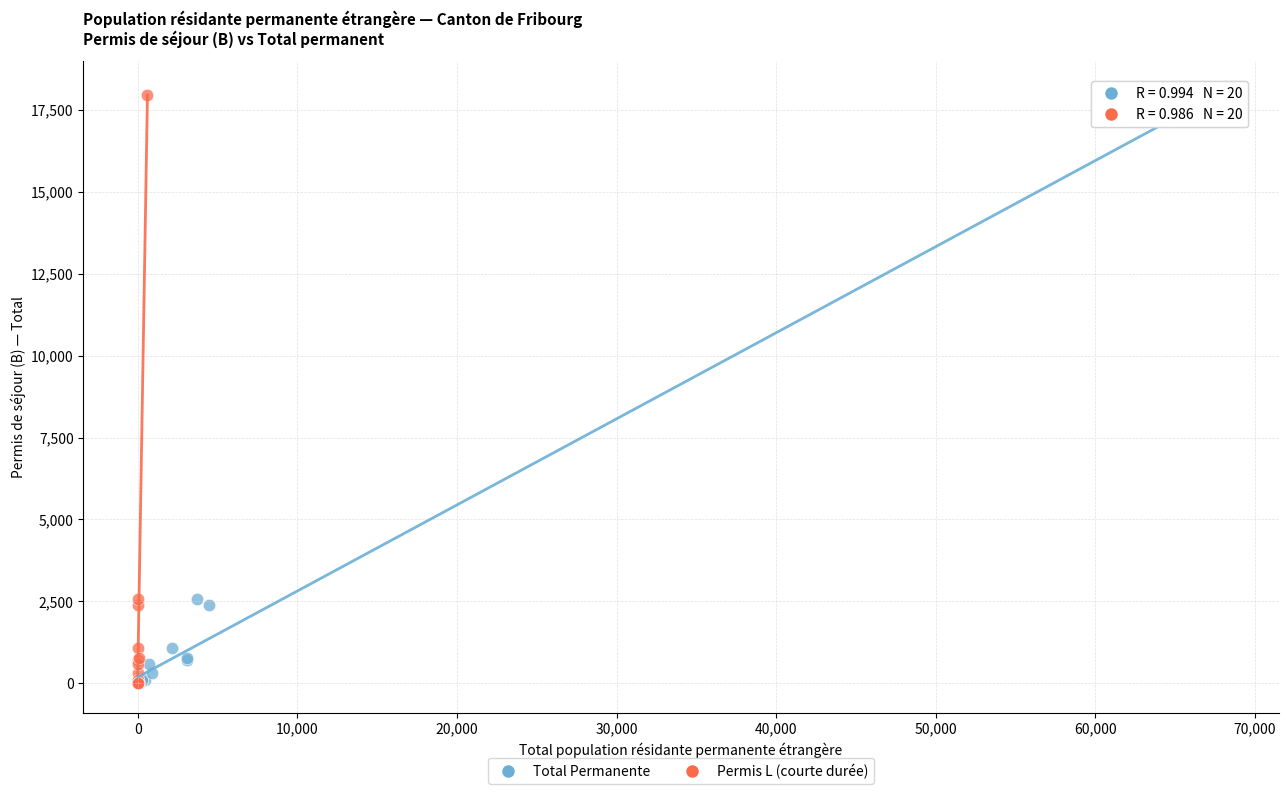

What are all the series names shown in the legend?

Total Permanente, Permis L (courte durée)